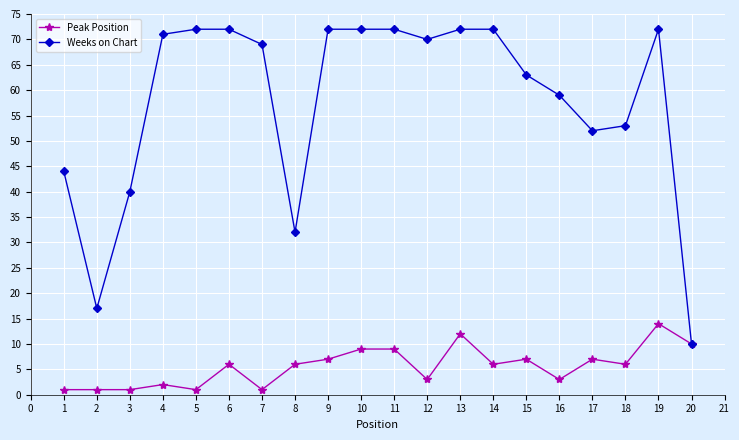

The value of Peak Position at 19 is 7. True or false?

False